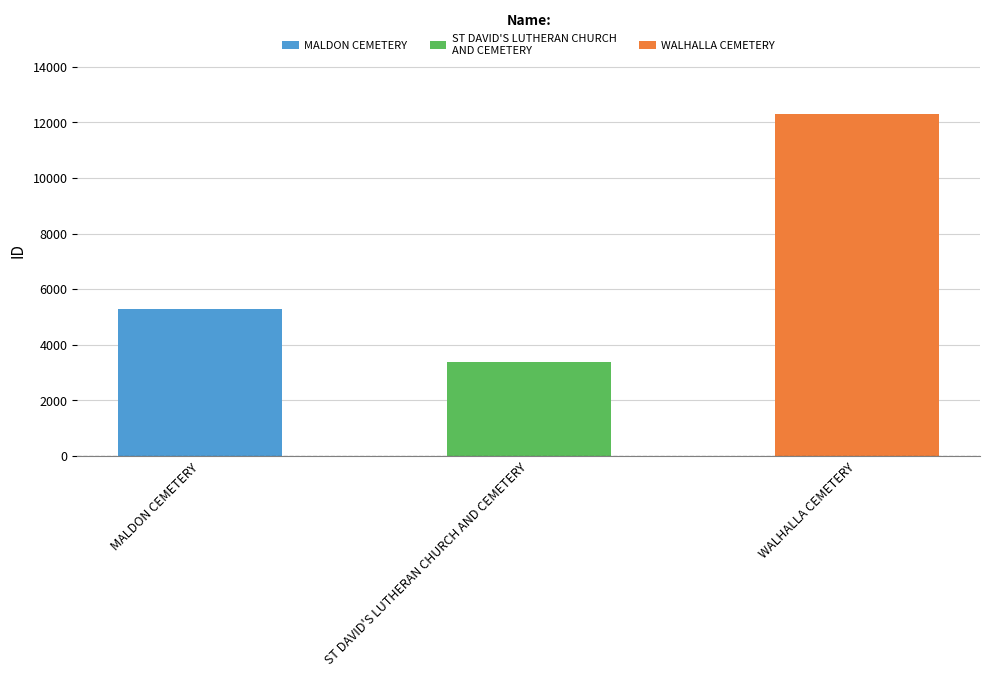

Read the value at WALHALLA CEMETERY, to the nearest 50.

12300